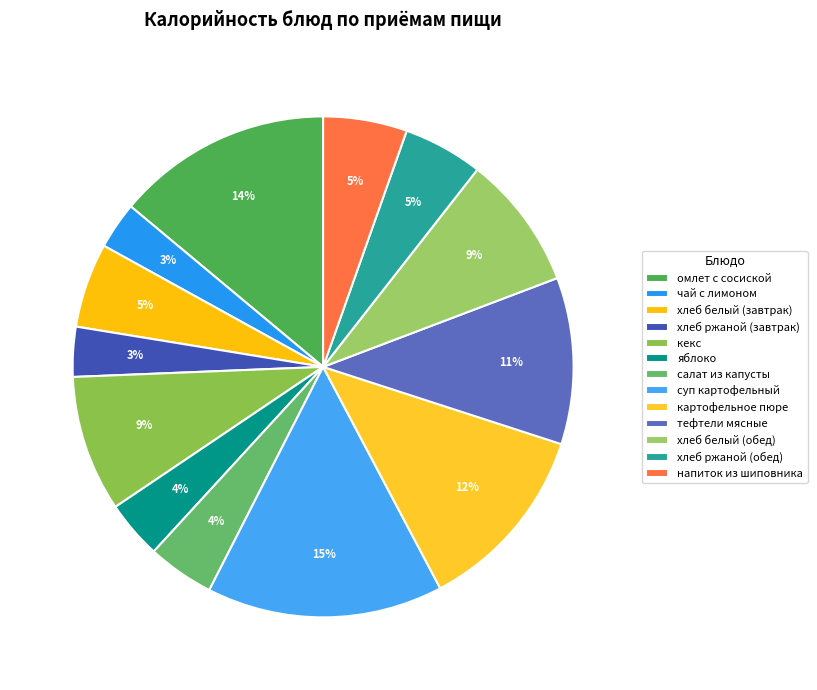

To the nearest percent, what is the average slice percentage?

8%